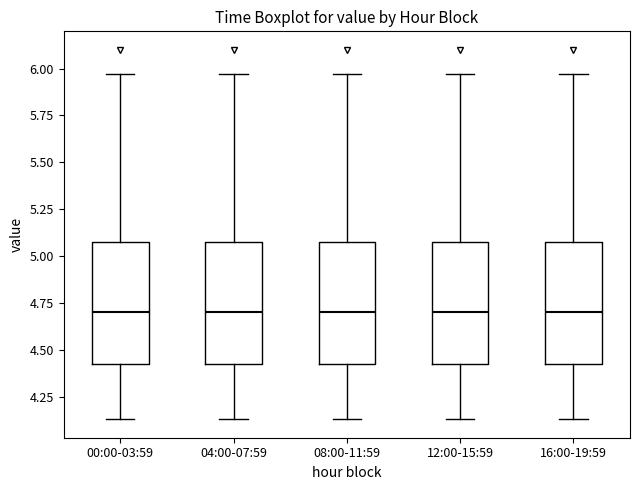

Reading left to right, transcribe this box plot: for each box, give where its median line is, the range the box spans, and where its two whiskers end, as read against the y-axis. The values are not printed on the chart, so give them approximately, as read against the axis.

00:00-03:59: median 4.70, box 4.40 to 5.10, whiskers 4.15 to 5.95
04:00-07:59: median 4.70, box 4.40 to 5.10, whiskers 4.15 to 5.95
08:00-11:59: median 4.70, box 4.40 to 5.10, whiskers 4.15 to 5.95
12:00-15:59: median 4.70, box 4.40 to 5.10, whiskers 4.15 to 5.95
16:00-19:59: median 4.70, box 4.40 to 5.10, whiskers 4.15 to 5.95